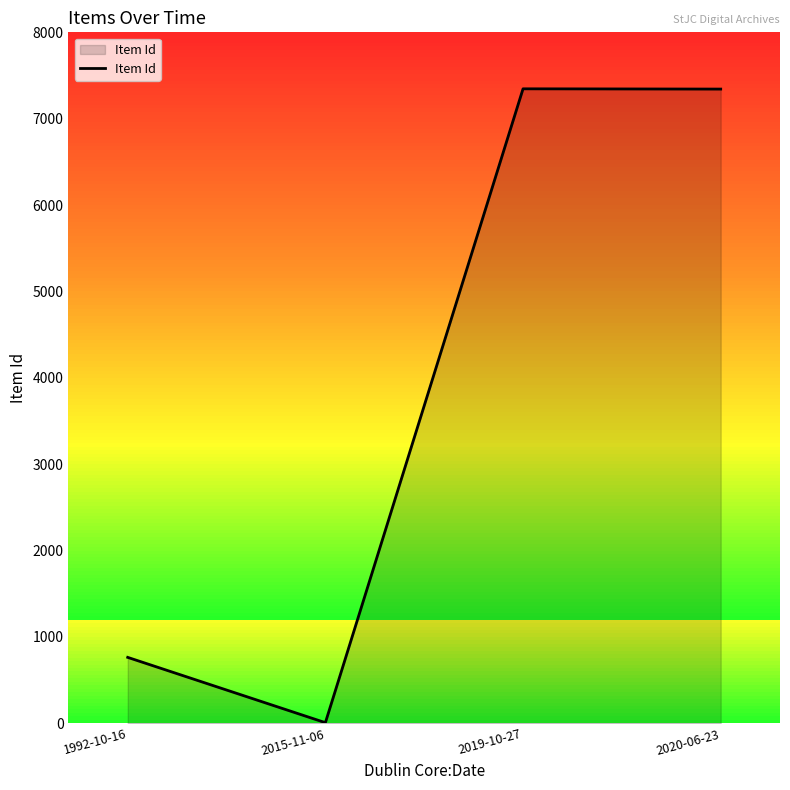

What is the sum of all values?

15459